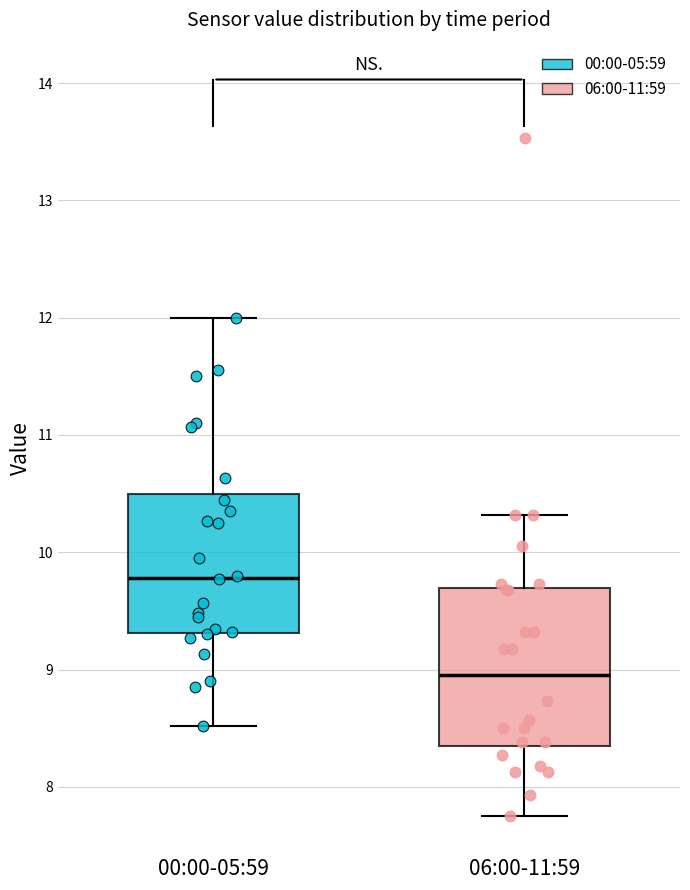

Reading left to right, read every box against the y-axis: the position of its median line, the range the box covers, and the ends of its whiskers. The values are not printed on the chart, so give them approximately, as read against the axis.

00:00-05:59: median 9.8, box 9.3 to 10.5, whiskers 8.5 to 12.0
06:00-11:59: median 9.0, box 8.4 to 9.7, whiskers 7.8 to 10.3